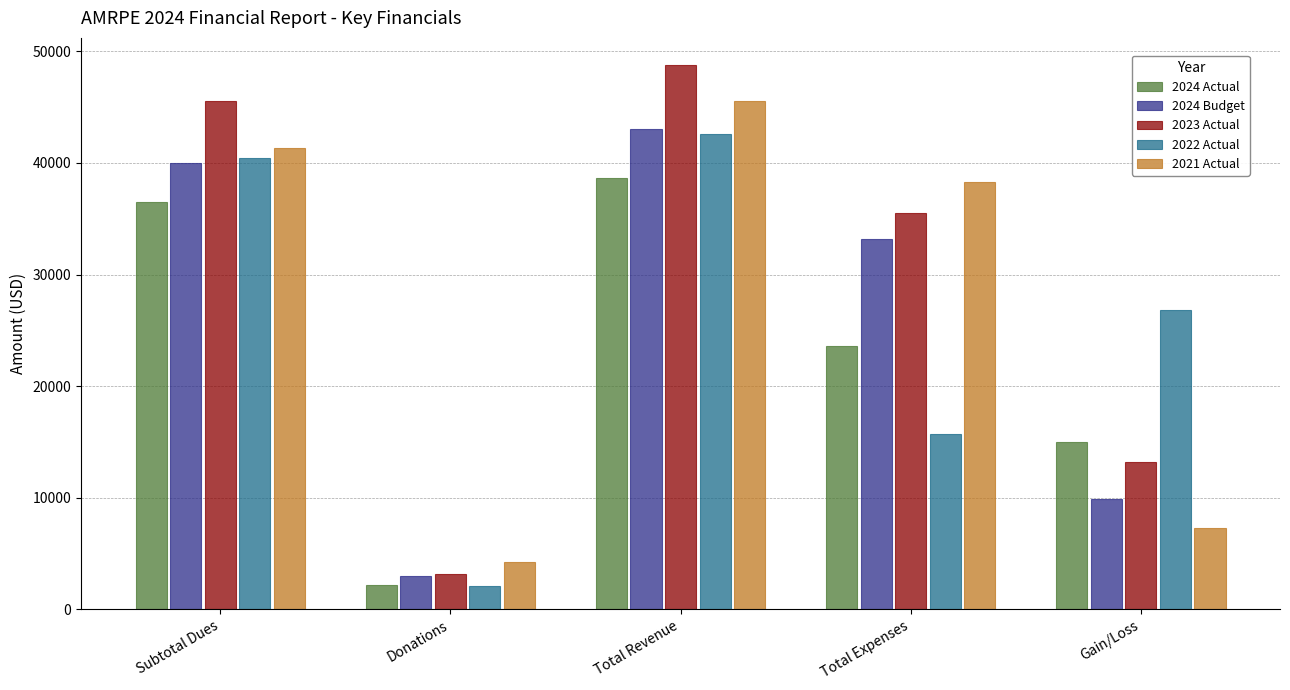

Count the number of data series in this chart.

5